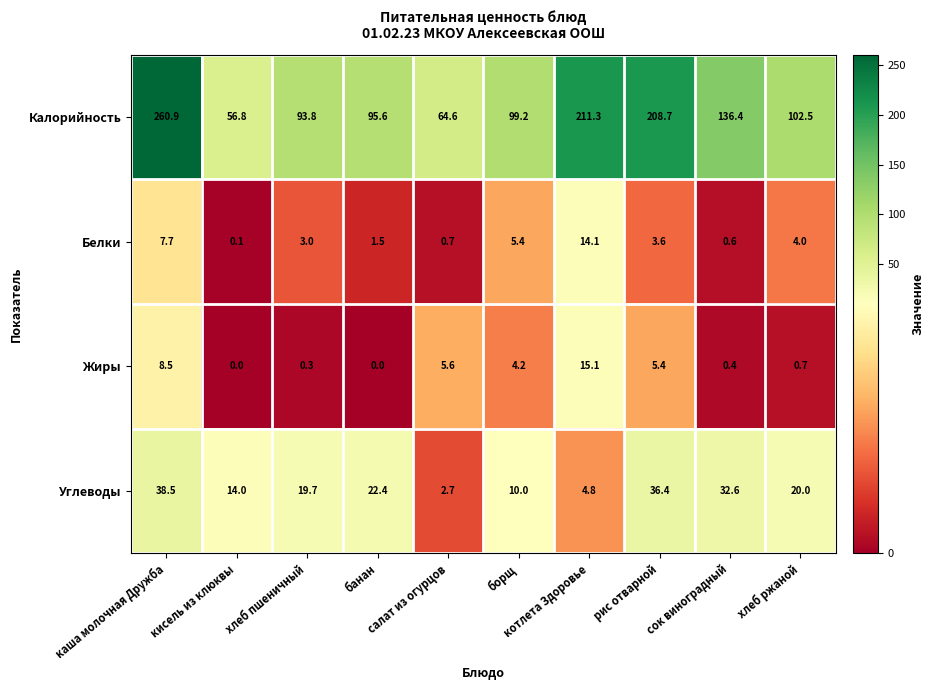

What is the minimum value for Калорийность?

56.8